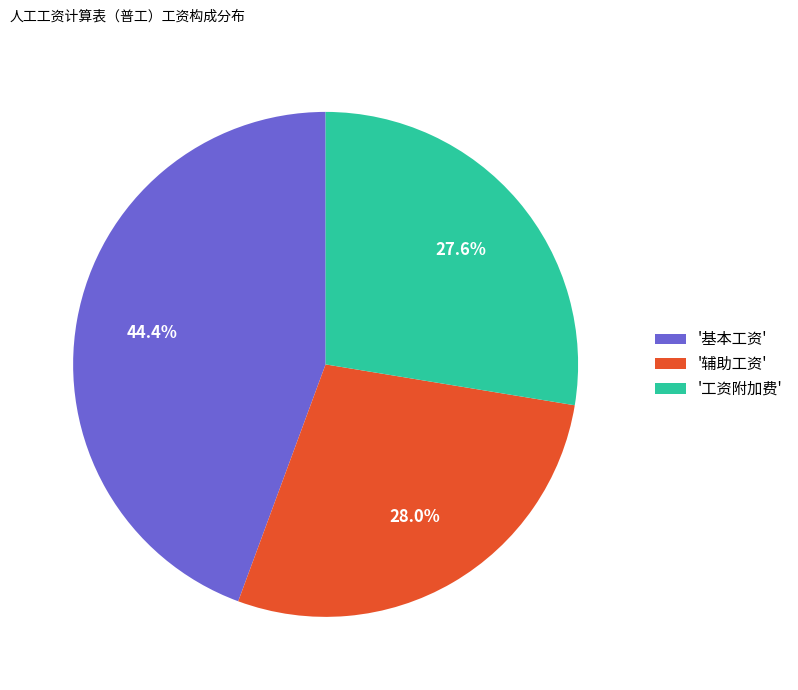

To the nearest percent, what is the average slice percentage?

33%